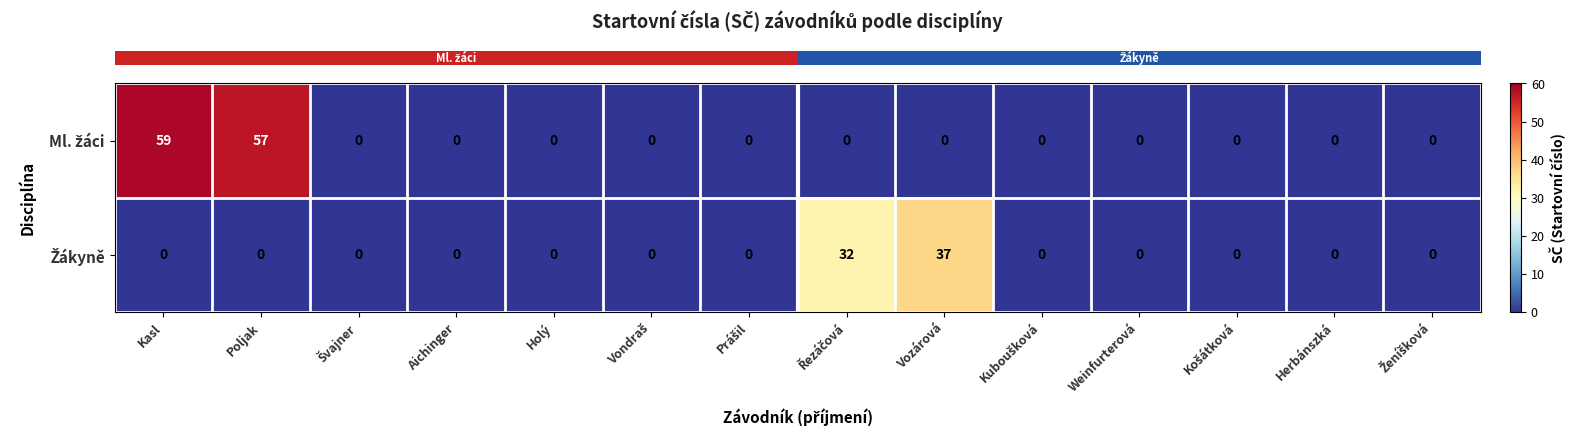

At which category is the sum across all series the highest?

Kasl